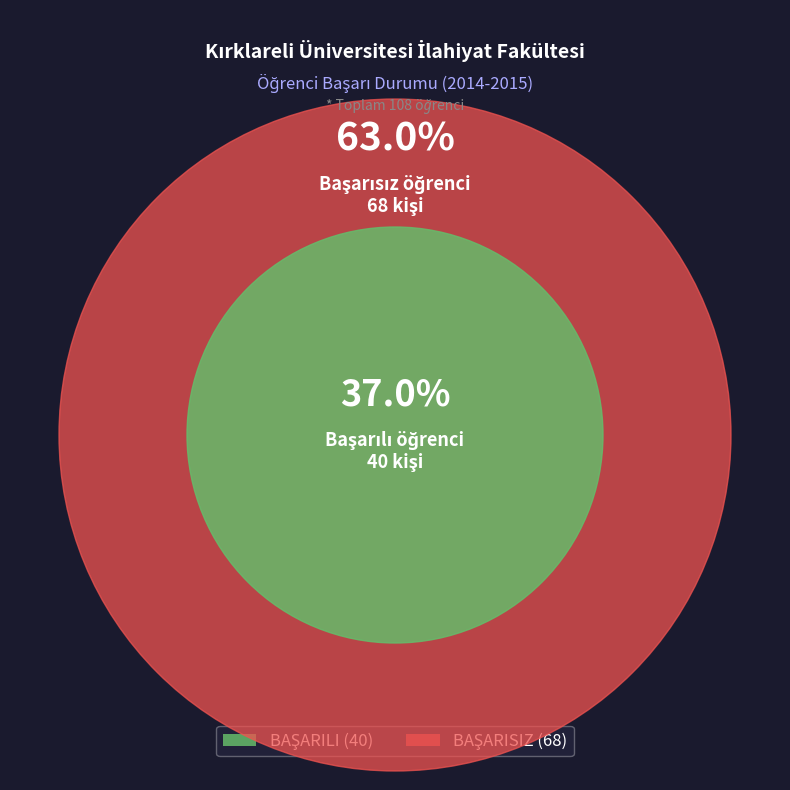

Is there any slice that represents more than half of the pie?

Yes